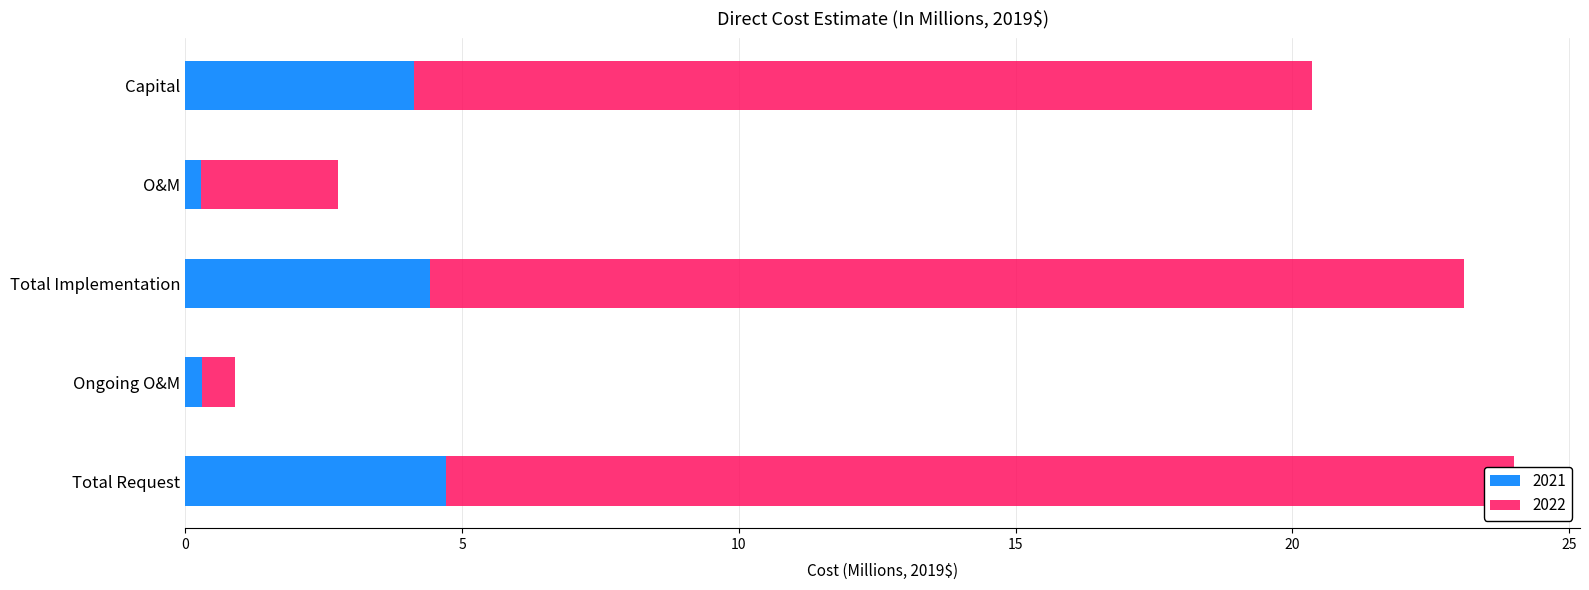

What is the greatest value displayed?

24.0